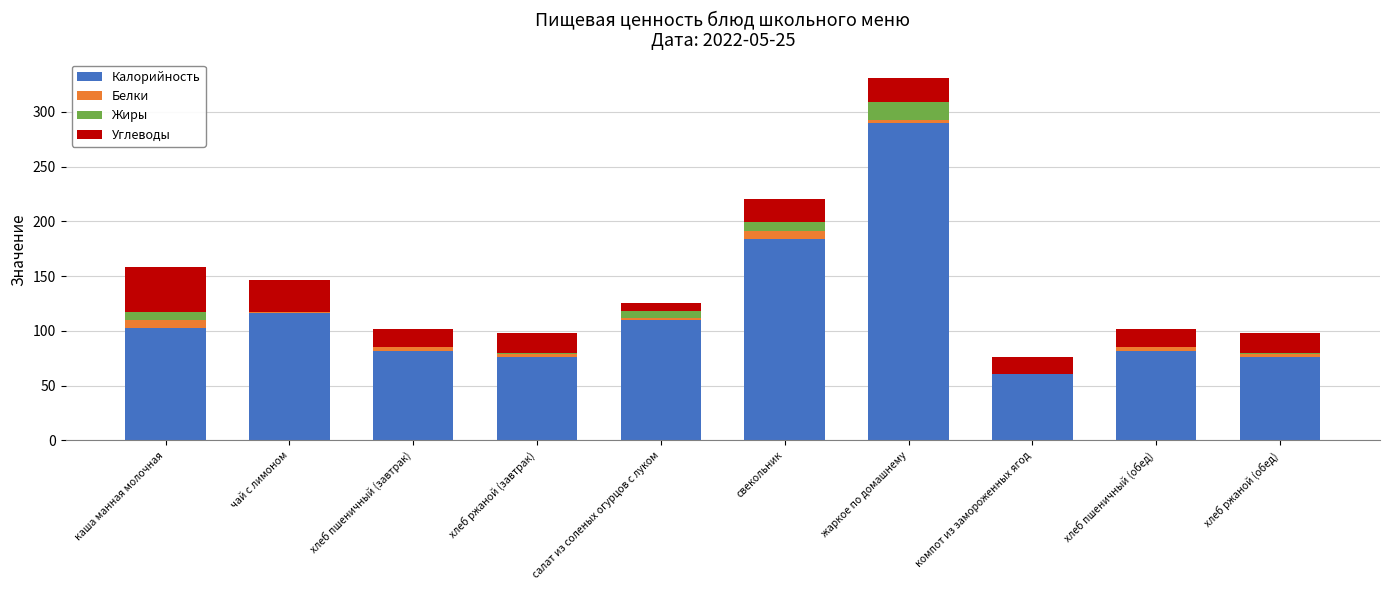

At which category is the sum across all series the highest?

жаркое по домашнему